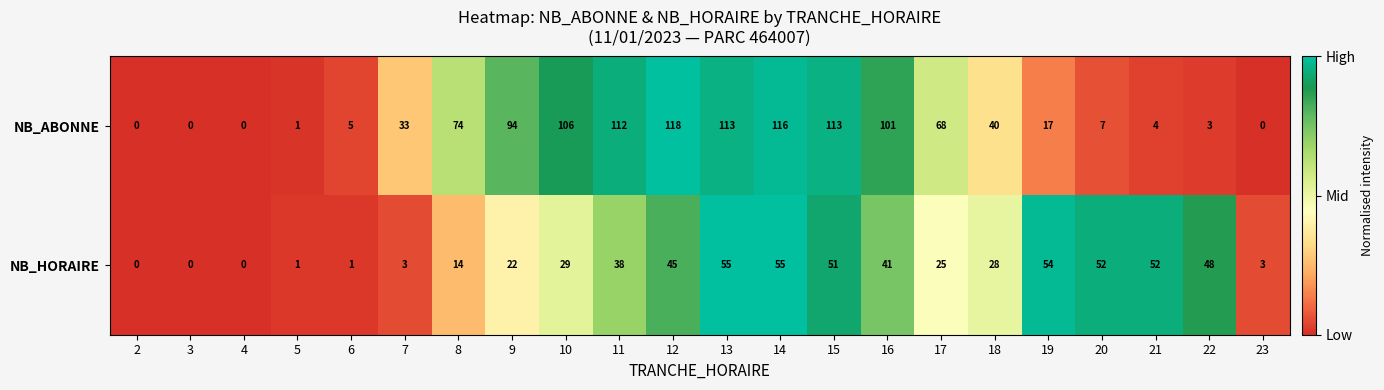

What is the difference between the maximum and minimum values in the NB_ABONNE series?

118